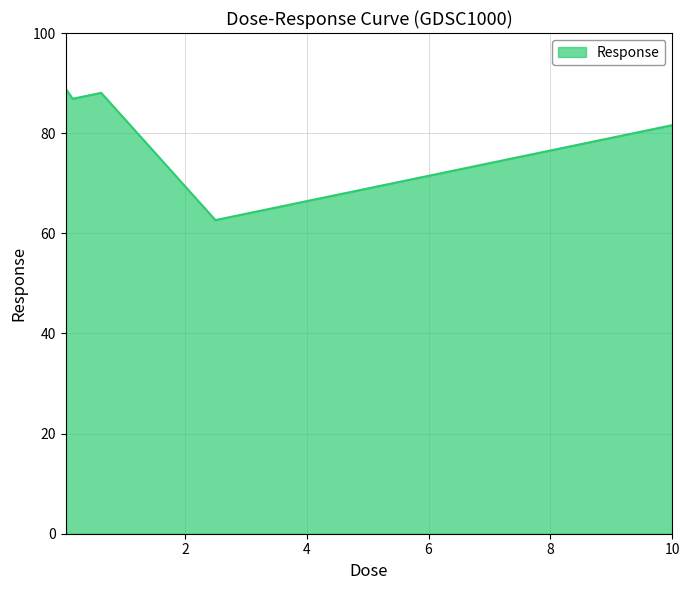

True or false: there are more than 2 points higher than both neighbors.

False